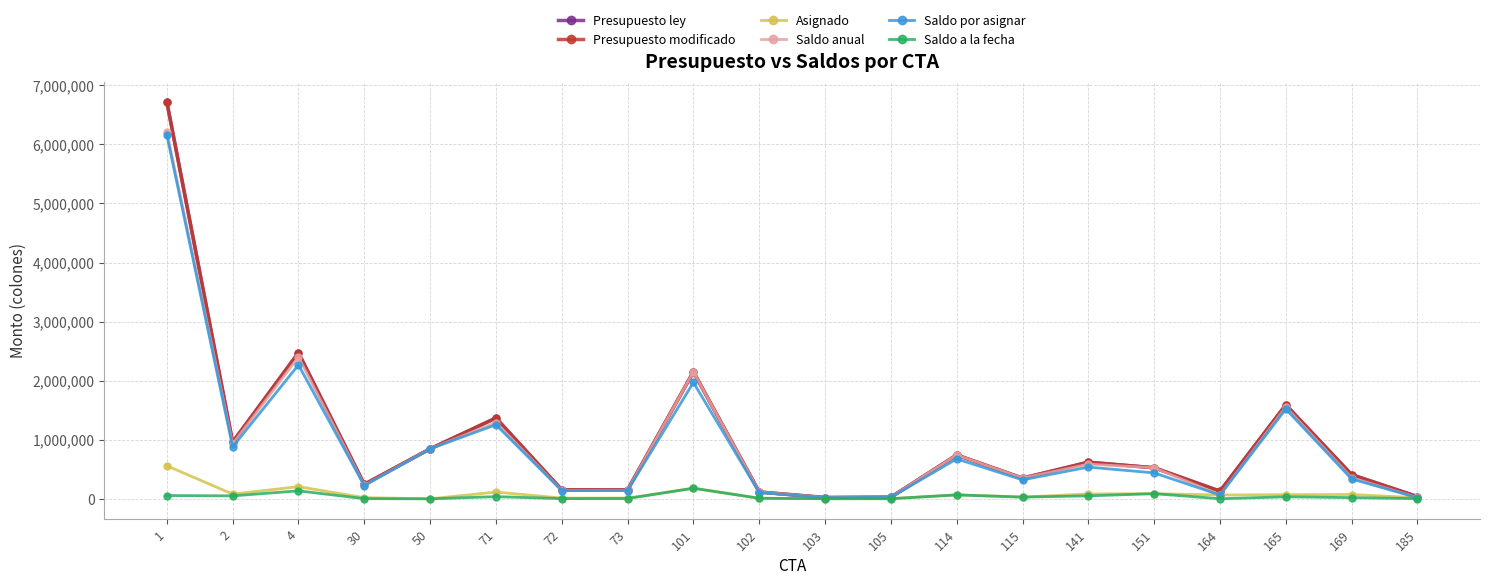

Does the chart have visible grid lines?

Yes